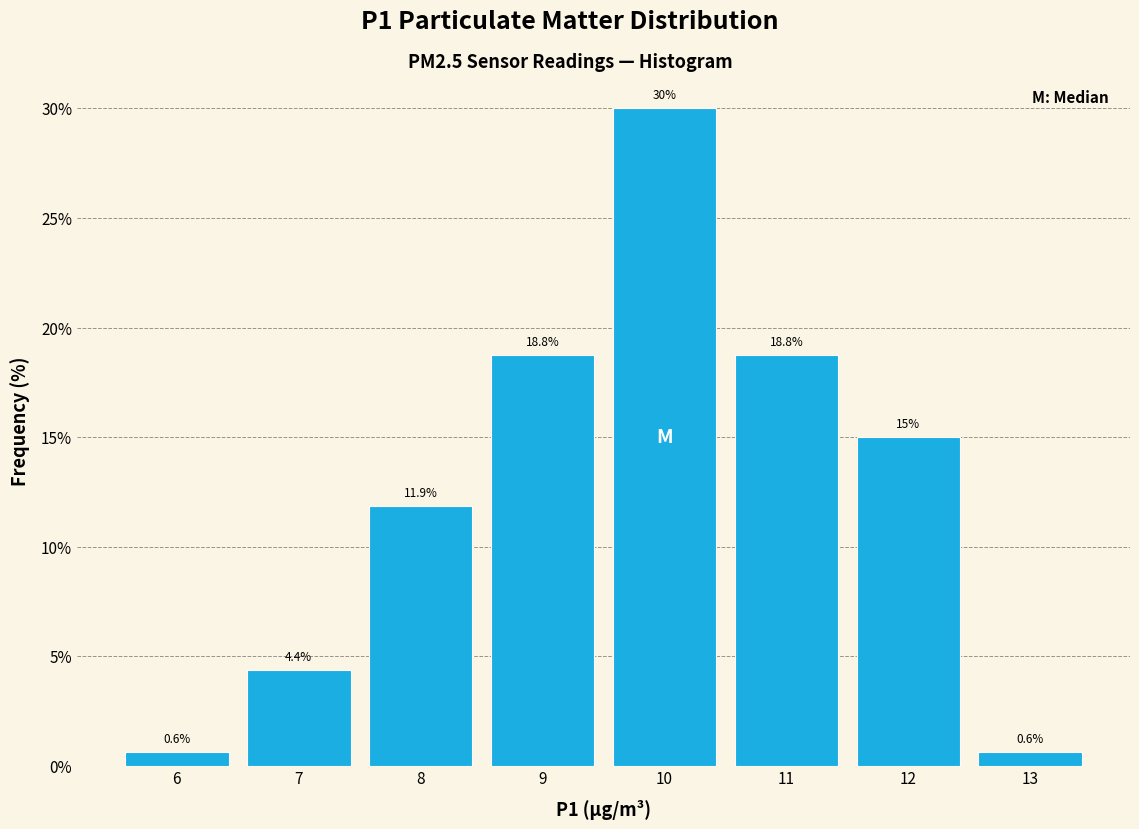

Which range on the x-axis has the tallest bar?

9.5 to 10.5